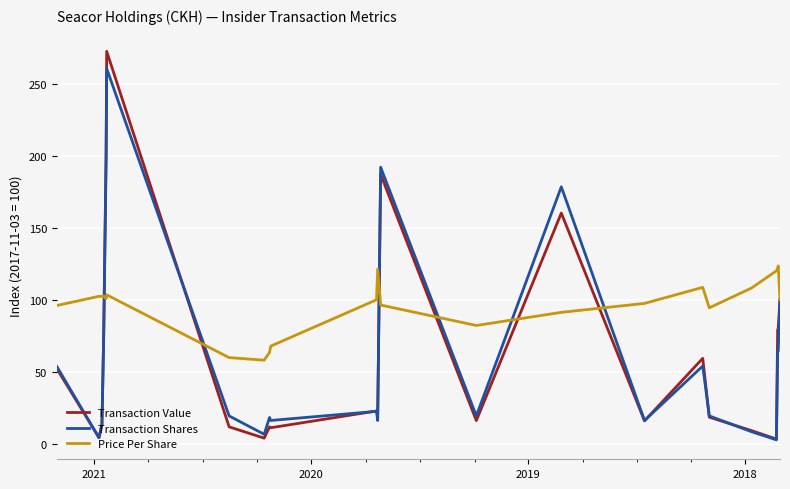

What is the maximum value shown in the chart?

272.7